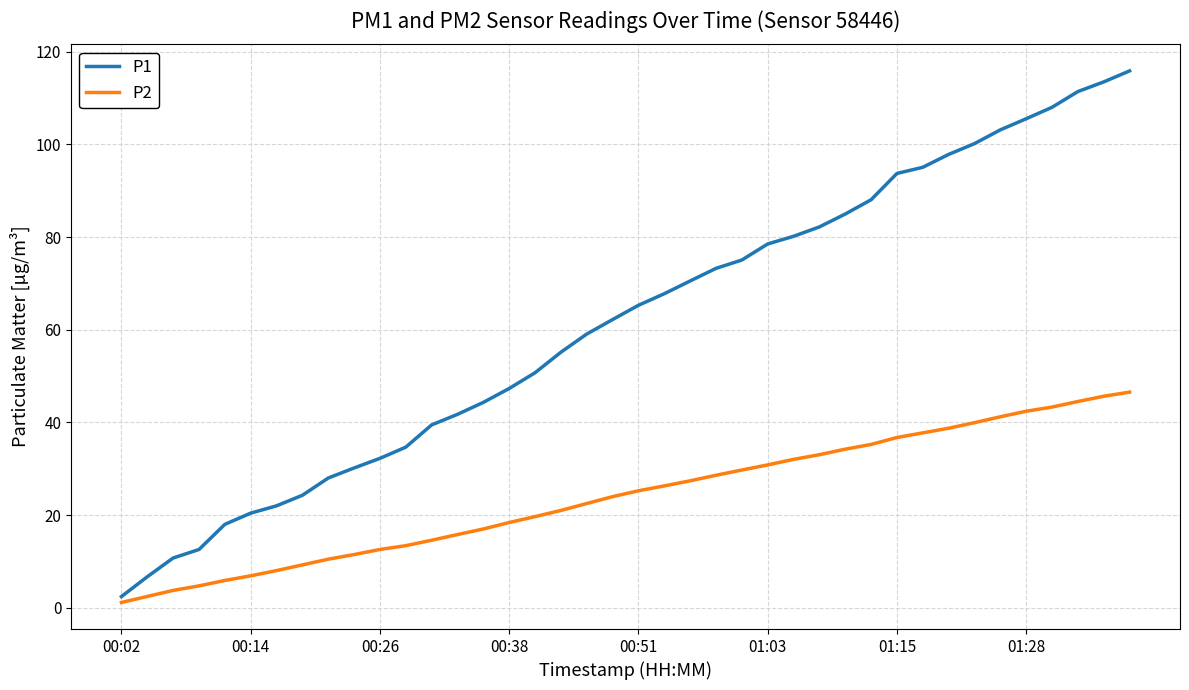

What is the difference between the maximum and minimum values in the P2 series?

45.4